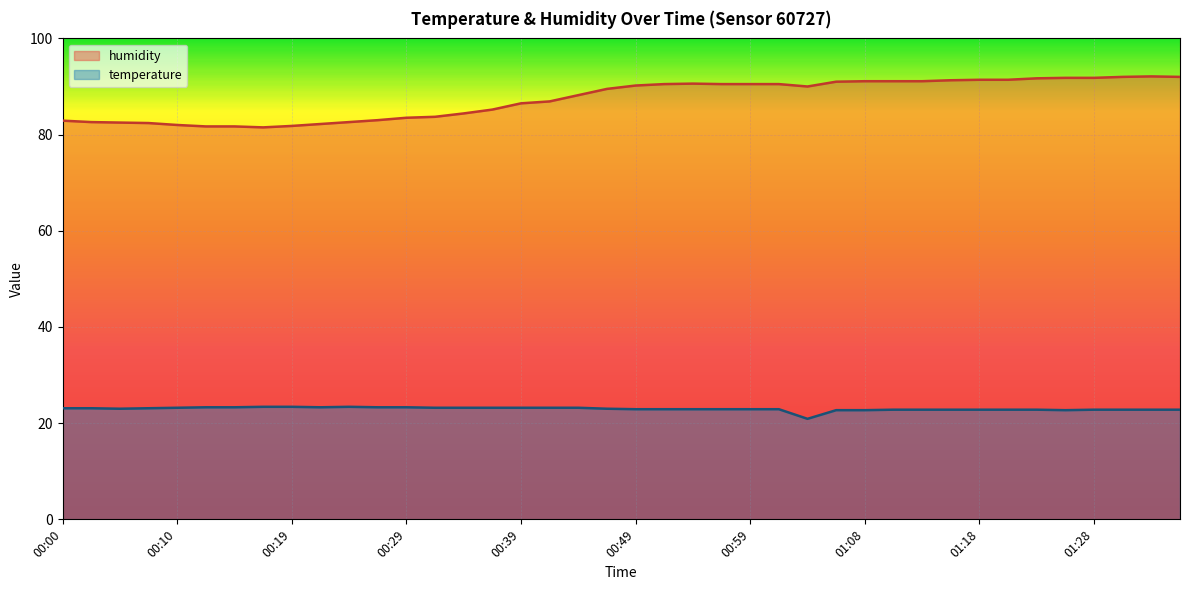

What is the sum of the temperature values at 00:07 and 00:44?

46.3